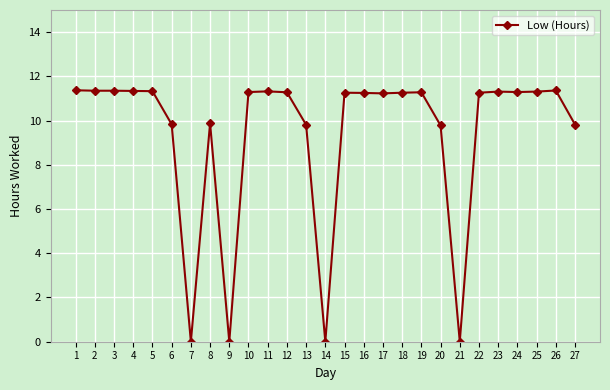

What is the difference between the values at 18 and 3?

0.1